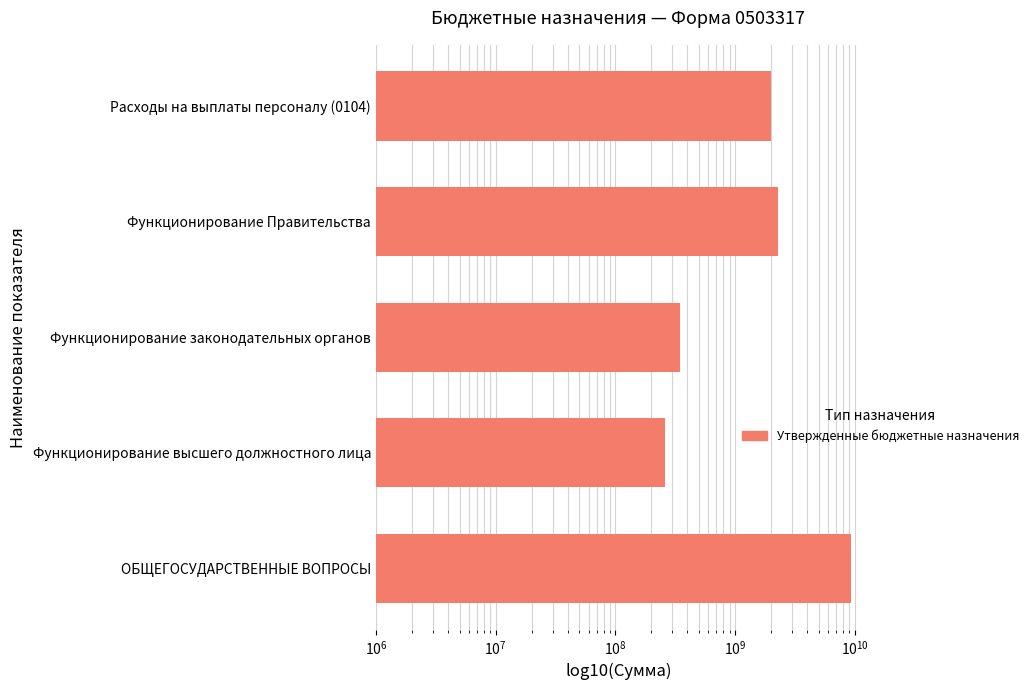

How many distinct data groups are displayed?

1